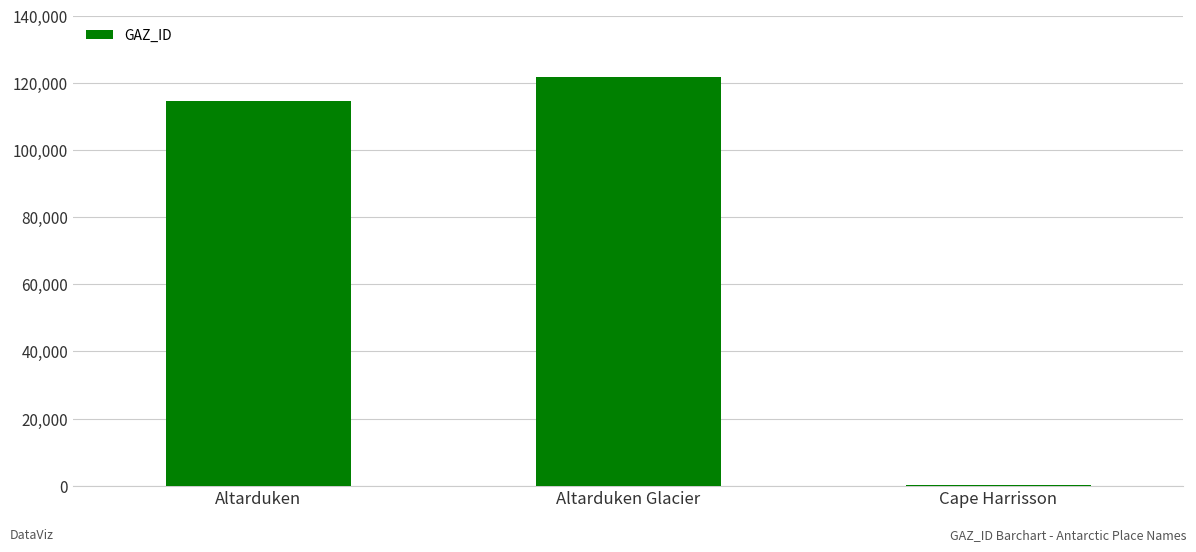

What is the sum of the values at Altarduken and Altarduken Glacier?

236531